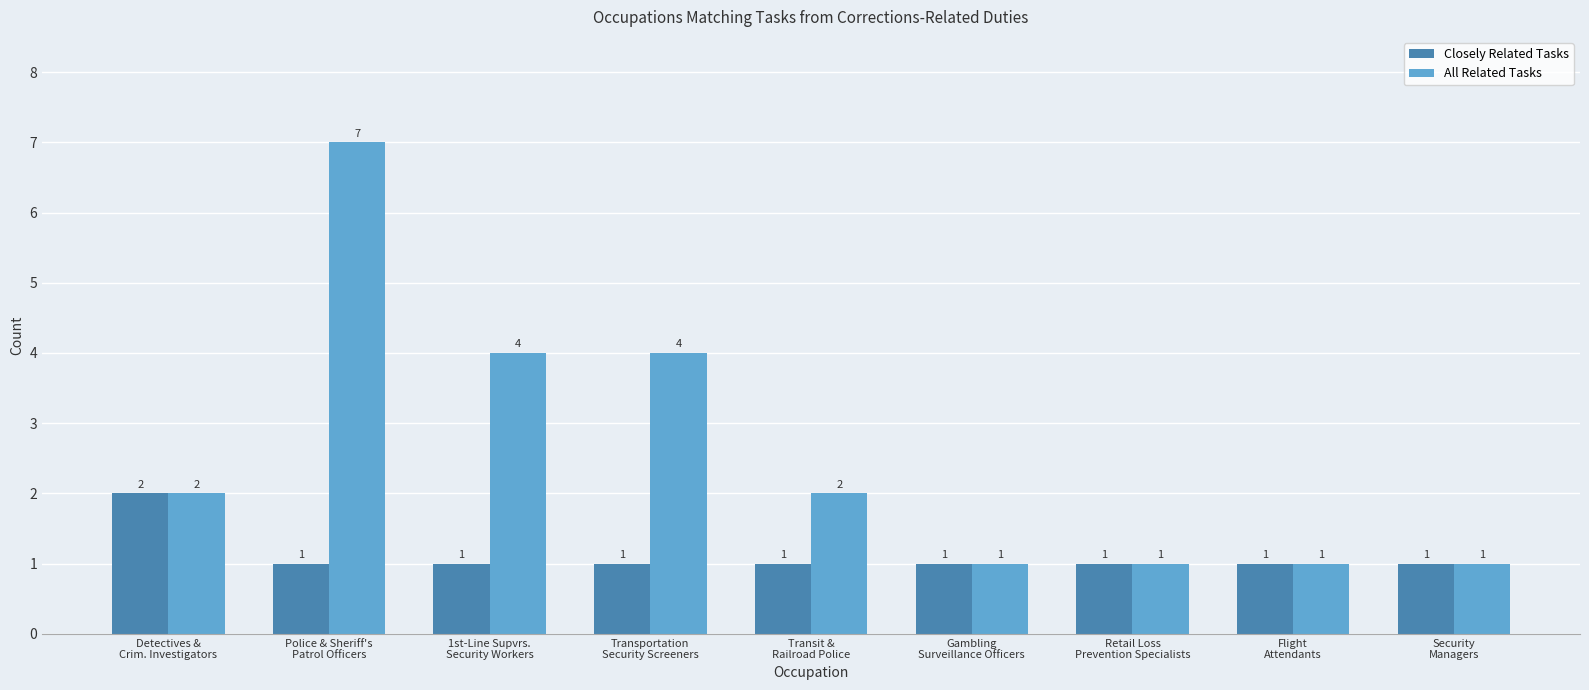

What is the value of the All Related Tasks bar at the 2nd from the left?

7